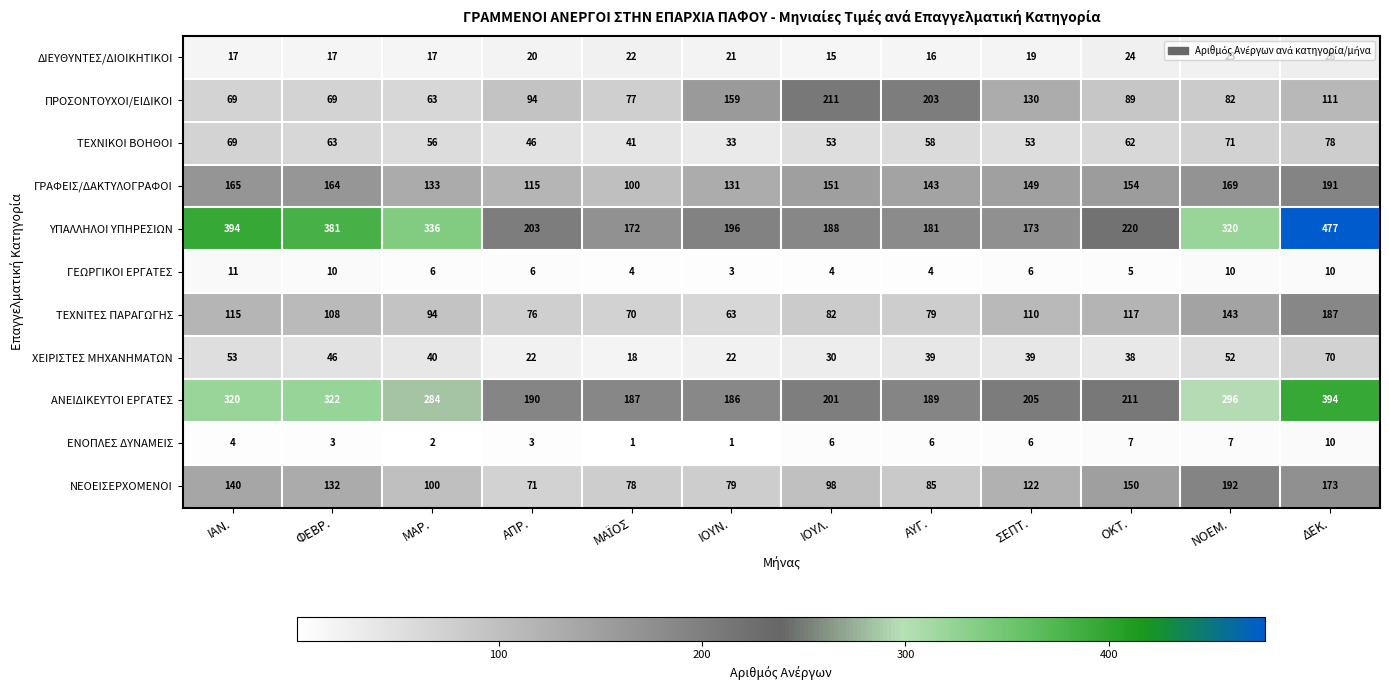

What is the sum of the ΑΝΕΙΔΙΚΕΥΤΟΙ ΕΡΓΑΤΕΣ values at ΟΚΤ. and ΙΟΥΝ.?

397